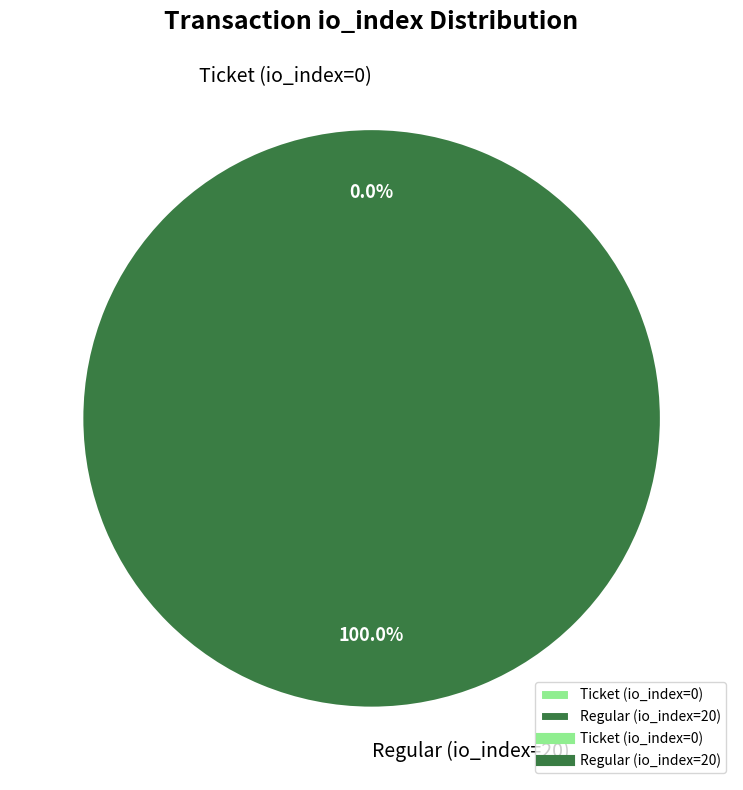

True or false: Ticket (io_index=0) accounts for 0% of the total.

True